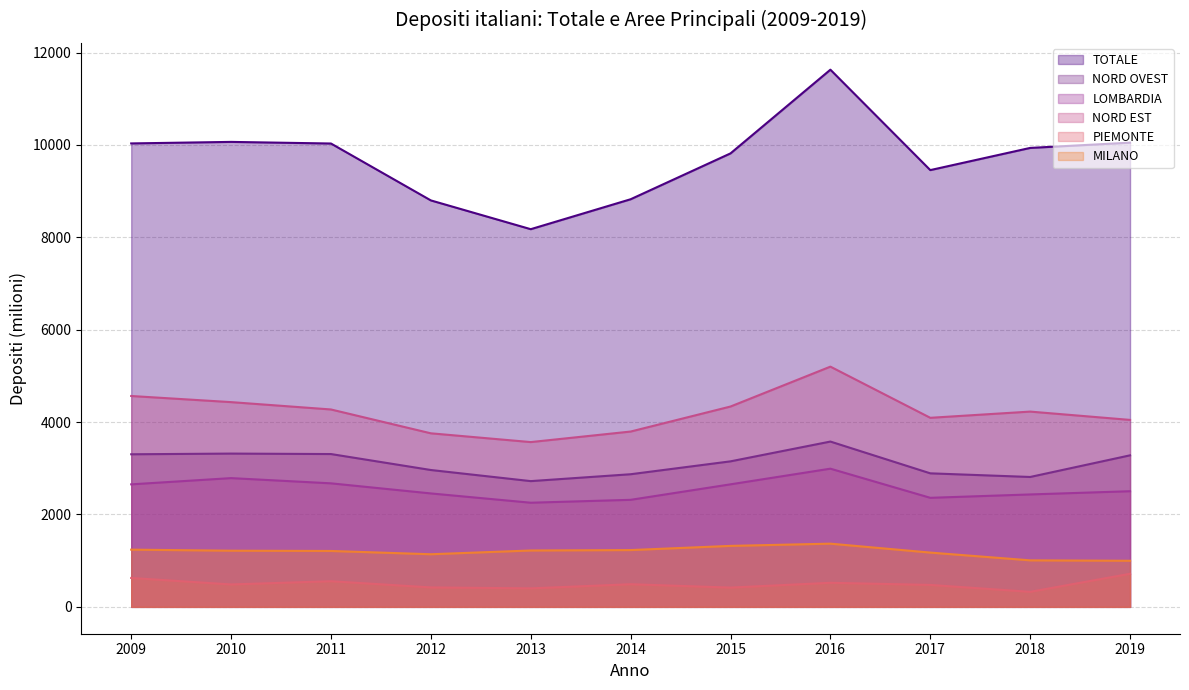

Reading right to left, extract all data points from this chart.

TOTALE: 2019=10048.3	2018=9934.7	2017=9454.5	2016=11628.2	2015=9816.3	2014=8823.5	2013=8175.5	2012=8798.3	2011=10030.0	2010=10065.0	2009=10032.0
NORD OVEST: 2019=3280.3	2018=2811.8	2017=2890.5	2016=3578.3	2015=3150.0	2014=2871.0	2013=2722.0	2012=2962.6	2011=3308.0	2010=3318.0	2009=3303.0
LOMBARDIA: 2019=2503.3	2018=2433.5	2017=2360.5	2016=2991.3	2015=2652.5	2014=2317.0	2013=2254.5	2012=2455.5	2011=2674.0	2010=2787.0	2009=2652.0
NORD EST: 2019=4047.0	2018=4227.0	2017=4092.5	2016=5200.1	2015=4336.8	2014=3795.0	2013=3567.0	2012=3756.8	2011=4273.0	2010=4432.0	2009=4564.5
PIEMONTE: 2019=716.5	2018=325.5	2017=475.0	2016=521.0	2015=417.5	2014=490.0	2013=400.5	2012=421.1	2011=555.0	2010=485.0	2009=625.5
MILANO: 2019=997.8	2018=1007.0	2017=1175.0	2016=1368.1	2015=1320.0	2014=1229.5	2013=1220.3	2012=1139.0	2011=1210.0	2010=1216.0	2009=1238.5